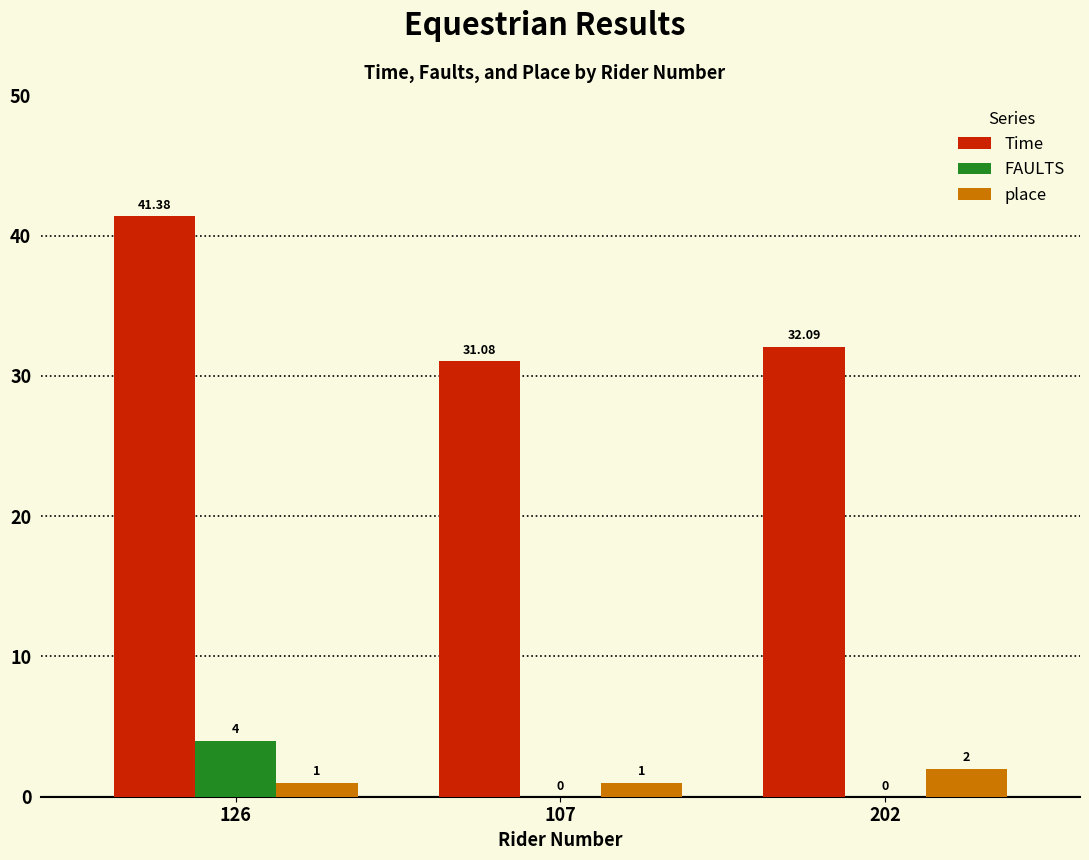

At which label does Time reach its peak?

126